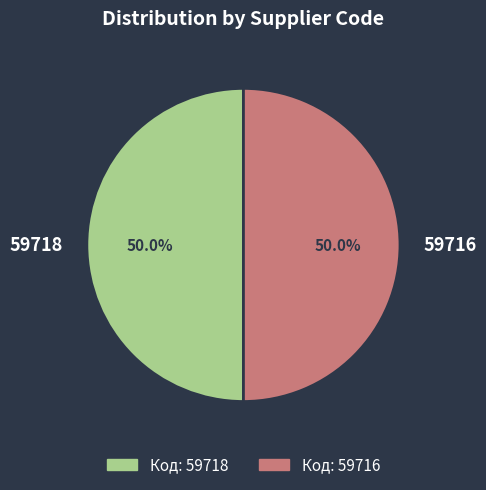

Combined, what portion of the pie is 59716 and 59718?

100.0%